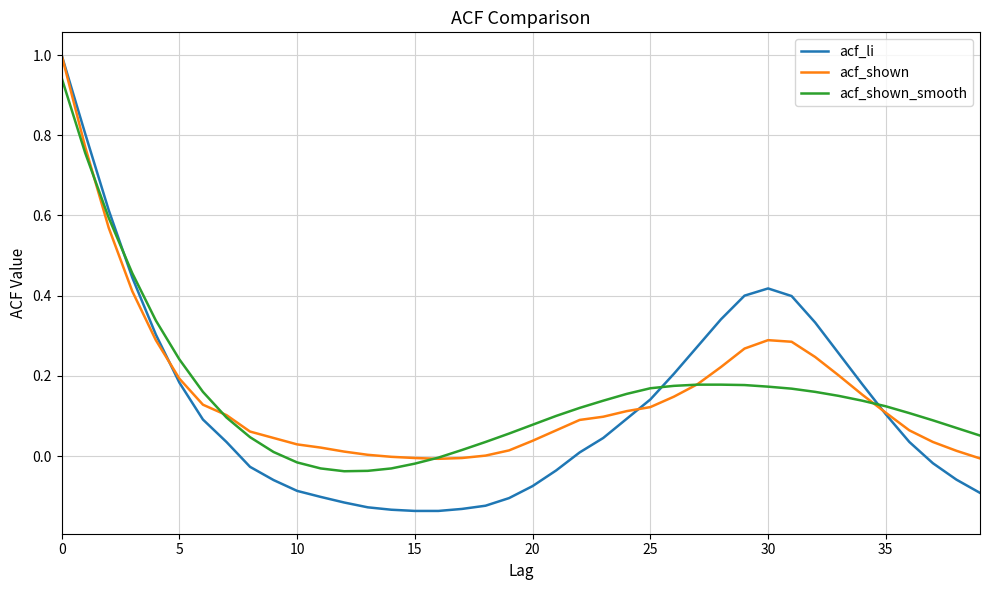

Which series has the widest spread of values?

acf_li